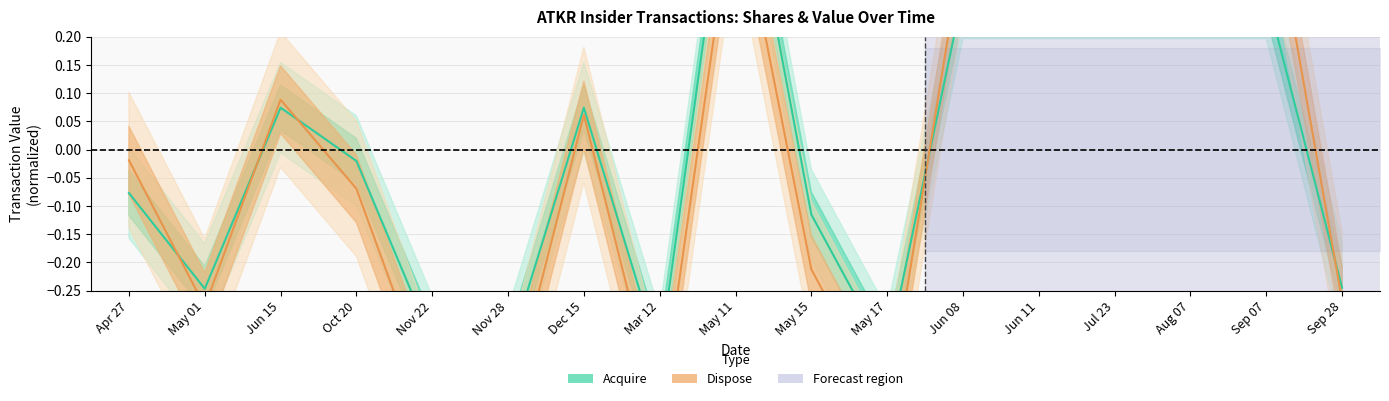

Does the chart have visible grid lines?

Yes